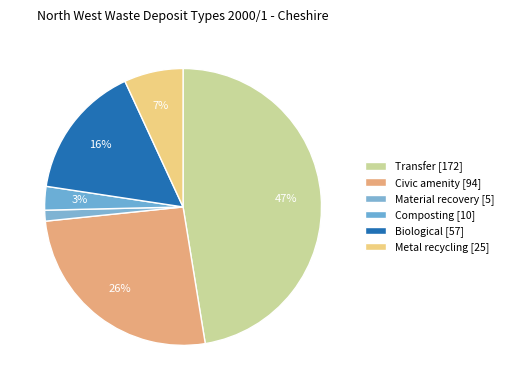

What is the largest slice in the pie chart?

Transfer